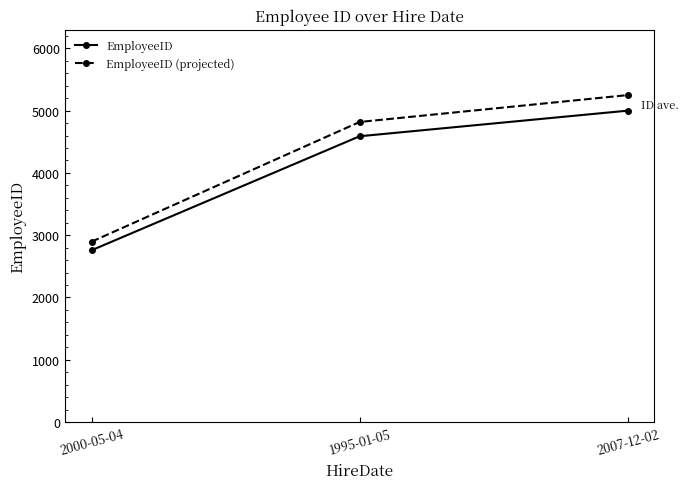

What value does the EmployeeID (projected) series have at 2007-12-02?

5250.0